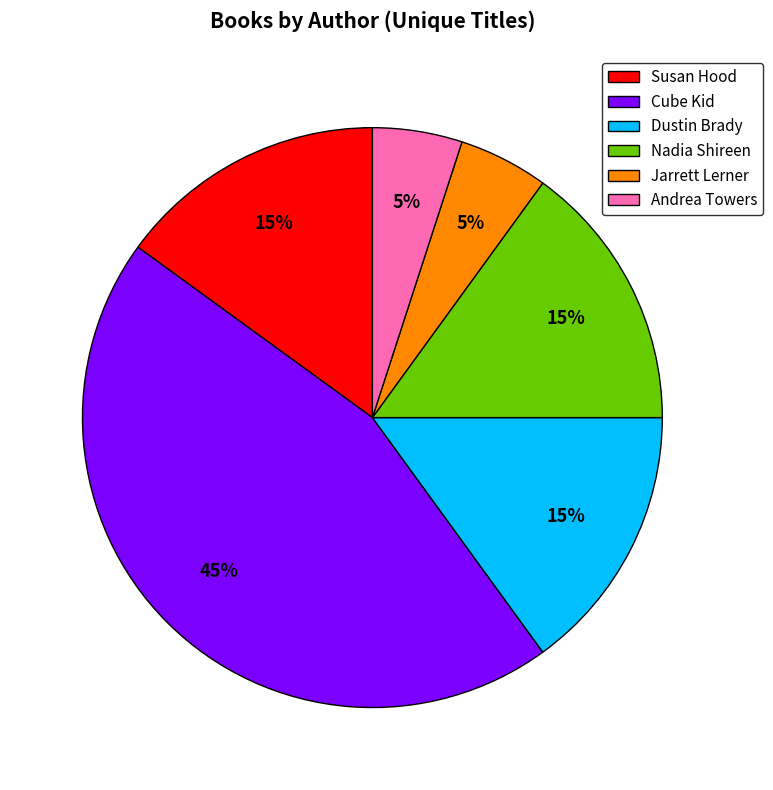

Is it true that Dustin Brady is 25% of the pie?

False